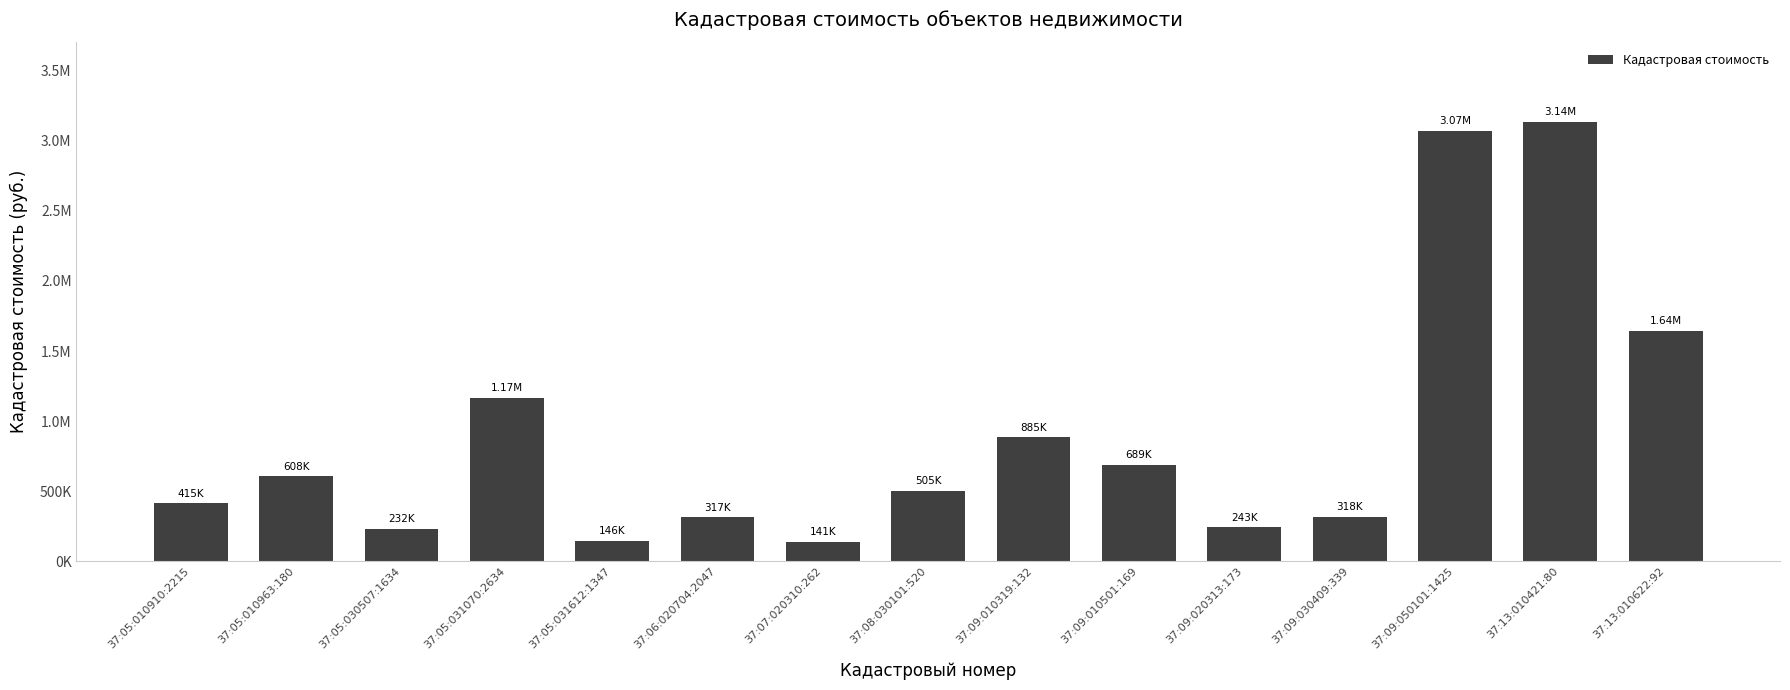

Does the chart contain any negative values?

No